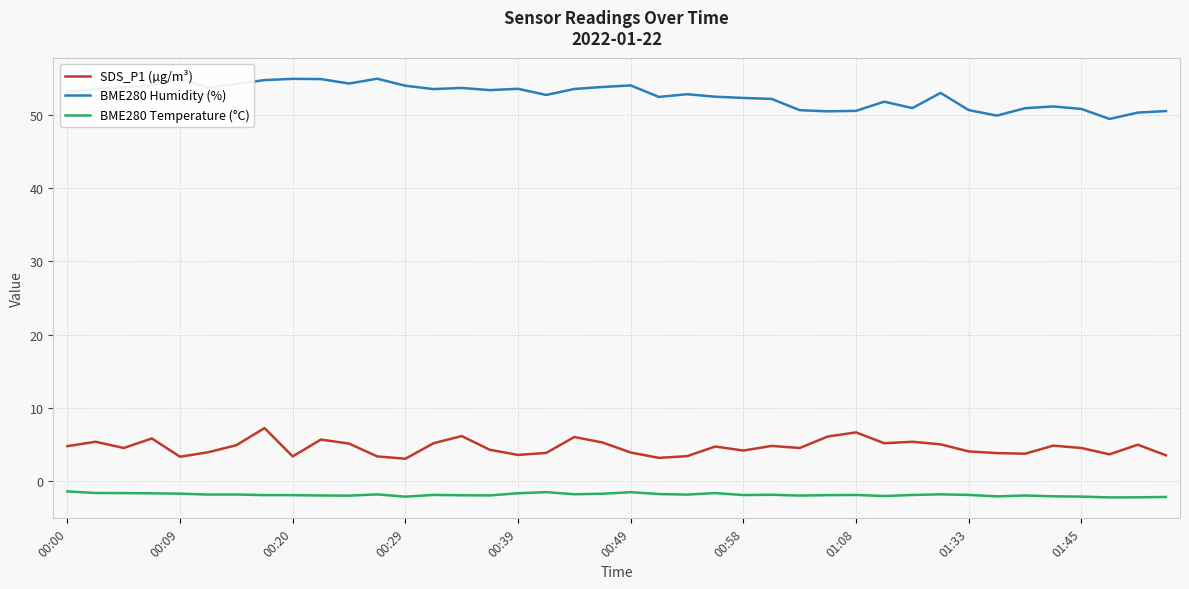

True or false: BME280 Temperature (°C) and SDS_P1 (µg/m³) intersect in this chart.

False